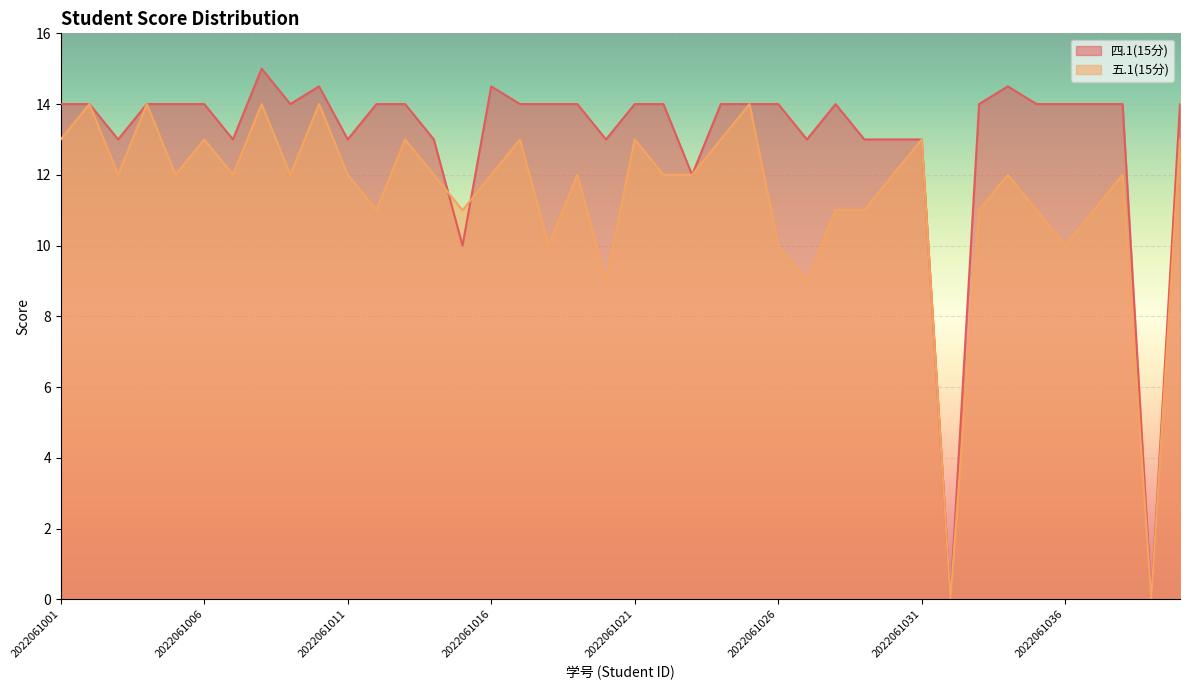

Where is 四.1(15分) nearest to the value 7?

2022061015